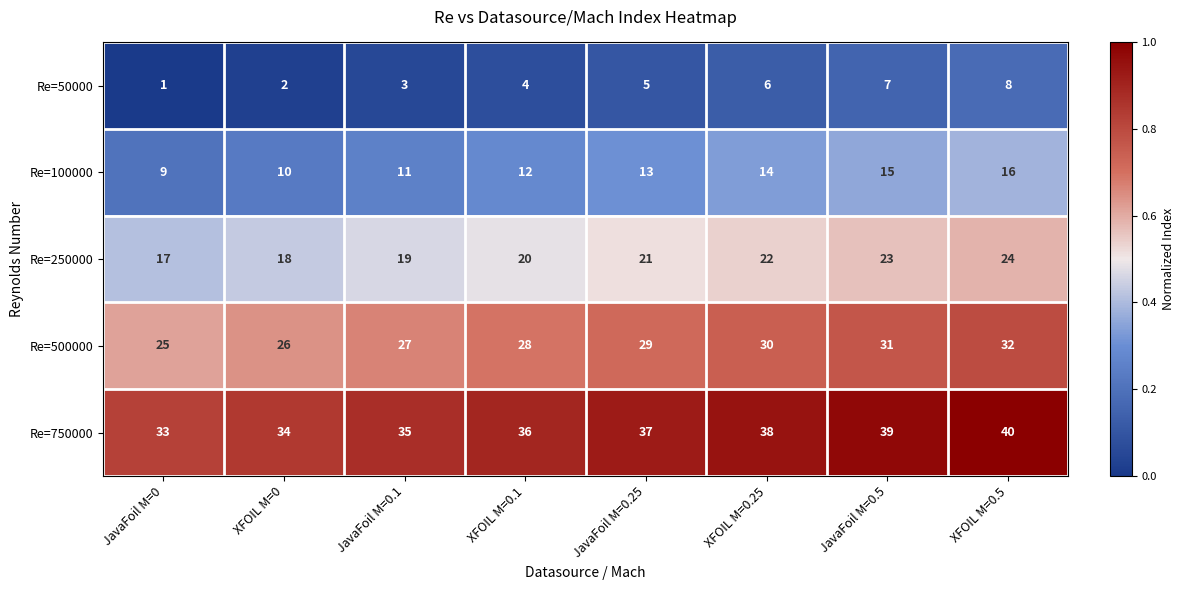

Which category has the lowest value across all series?

JavaFoil M=0